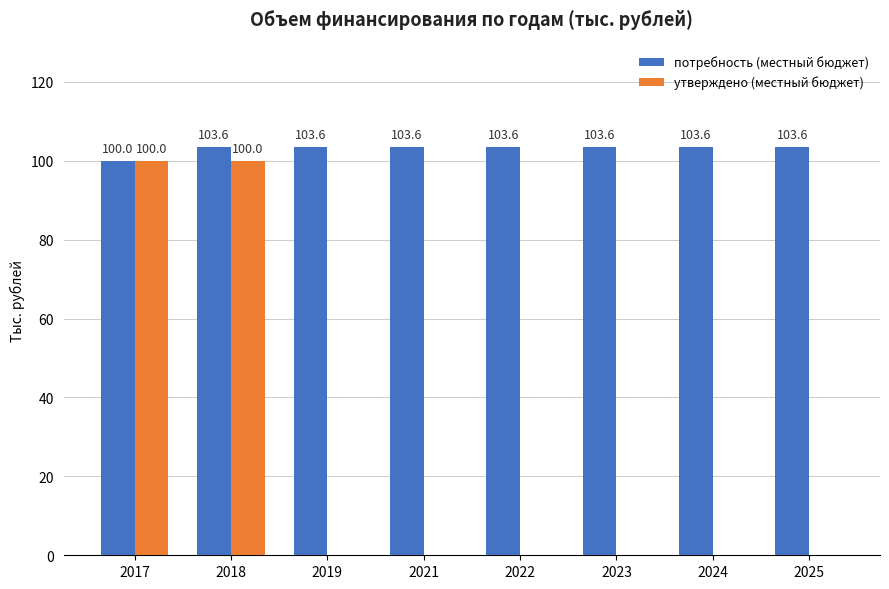

What is the sum of all потребность (местный бюджет) values?

825.2